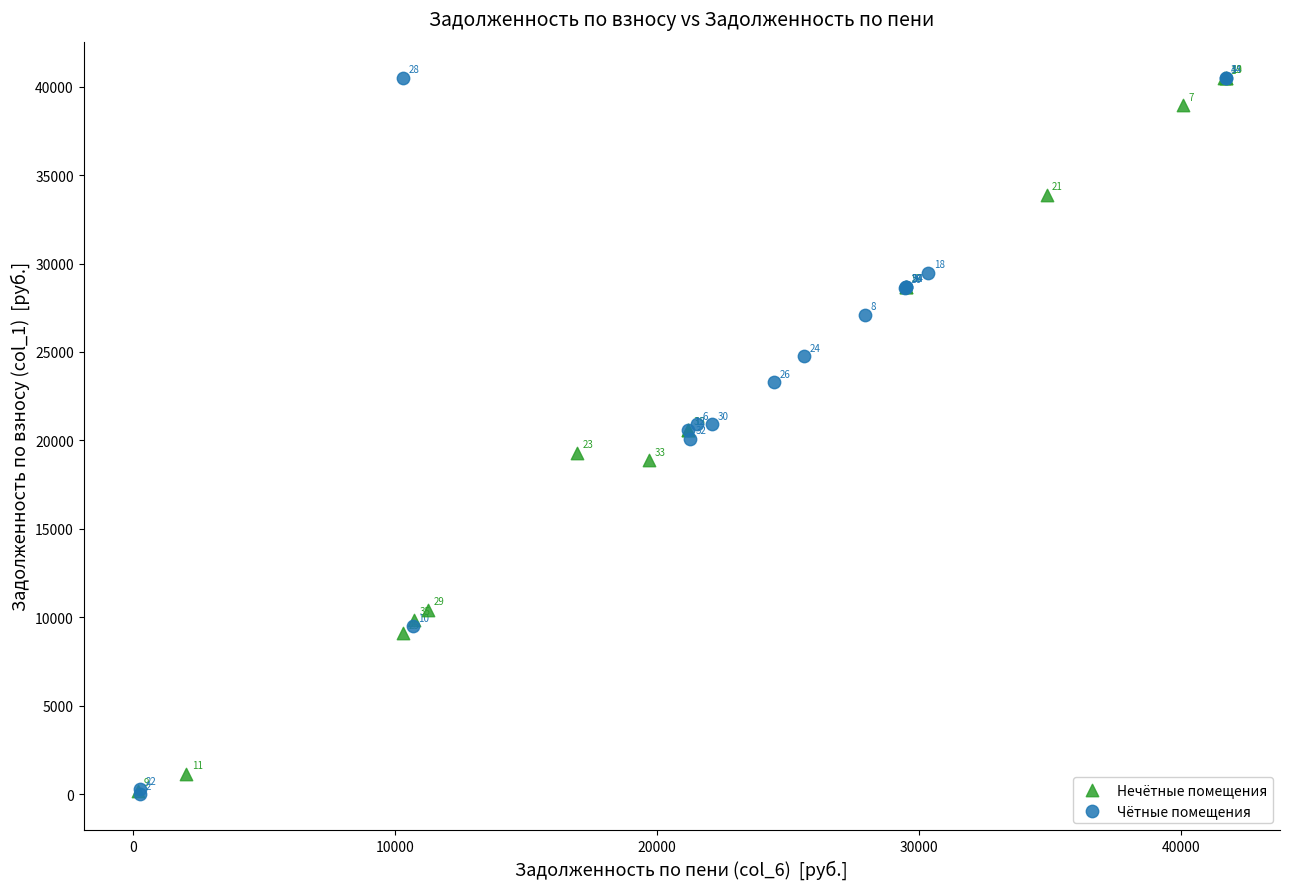

Which series has the largest Y range (max minus min)?

Чётные помещения